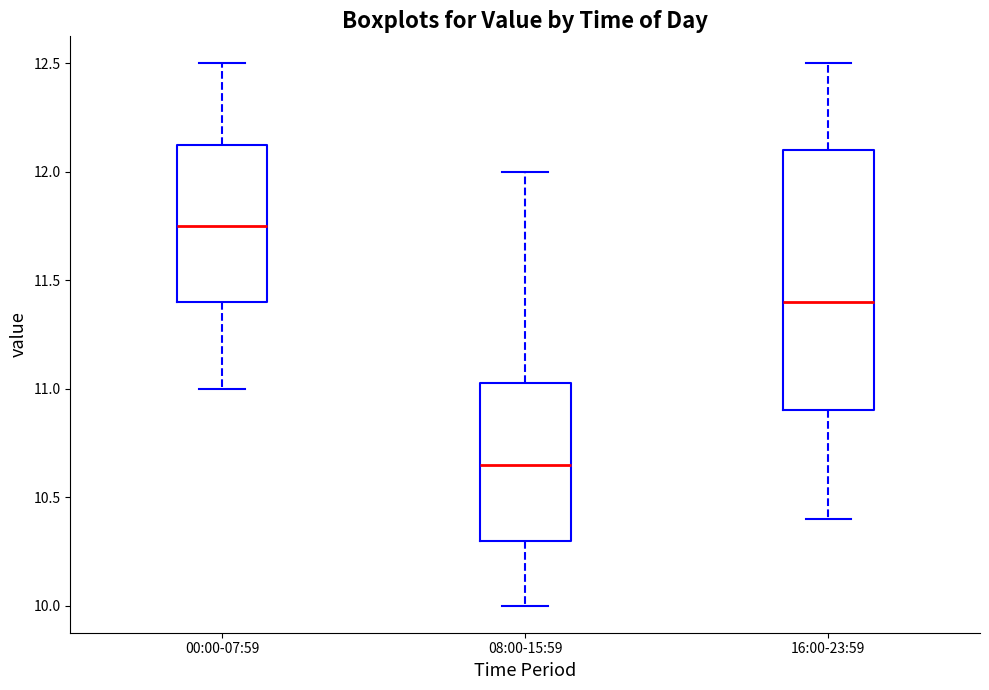

Which box has the lowest median line?

08:00-15:59